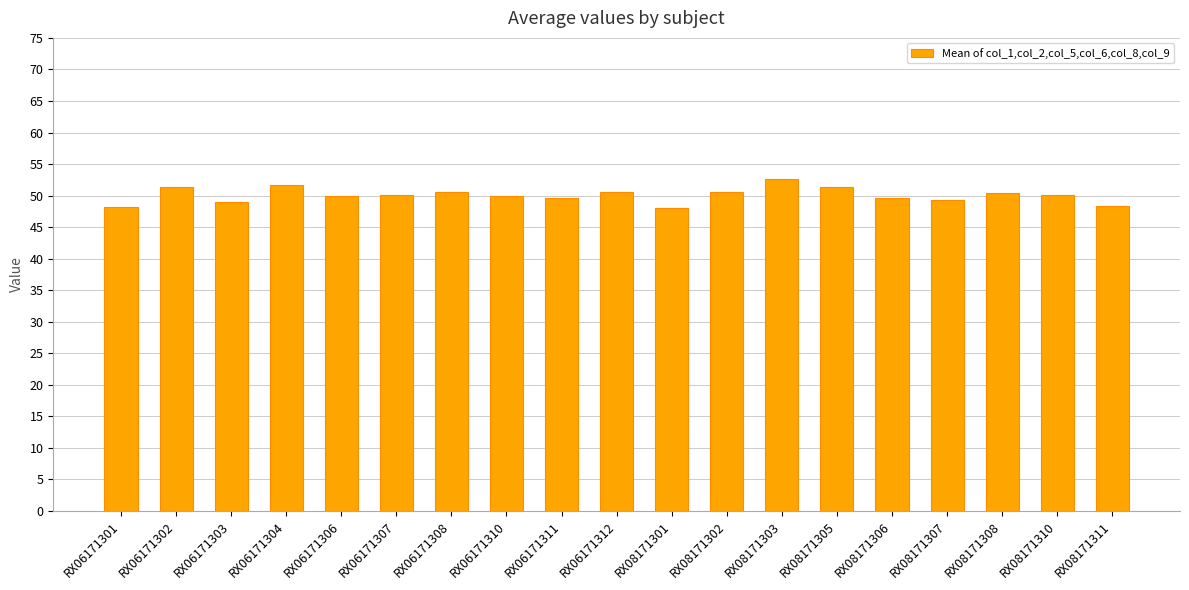

What is the value of the 3rd bar from the left?

48.9